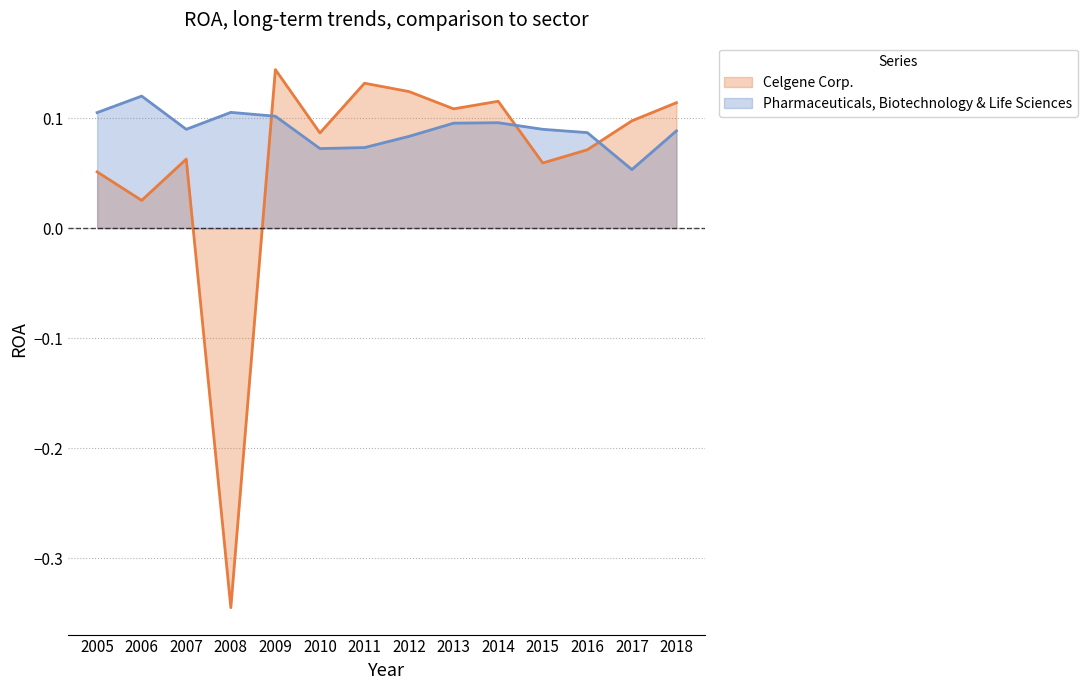

True or false: Celgene Corp. has more than 1 interior local peaks.

True